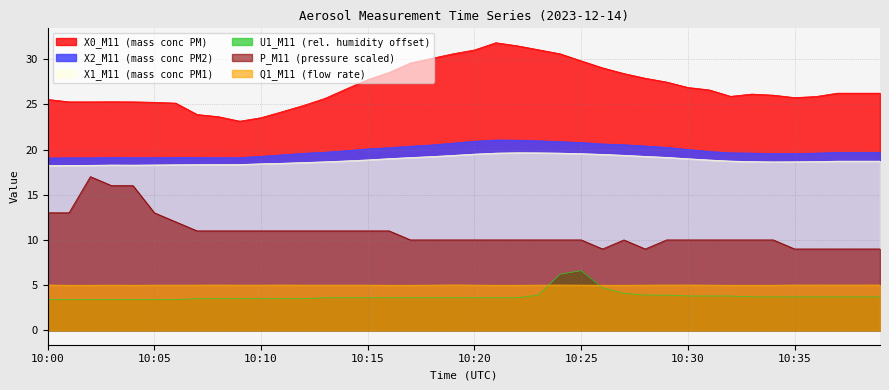

List the labels in order of X1_M11 value, smallest first.

10:00, 10:01, 10:02, 10:04, 10:03, 10:05, 10:06, 10:07, 10:08, 10:09, 10:10, 10:11, 10:12, 10:34, 10:13, 10:35, 10:33, 10:36, 10:37, 10:38, 10:39, 10:32, 10:14, 10:31, 10:15, 10:30, 10:16, 10:17, 10:29, 10:18, 10:28, 10:19, 10:27, 10:26, 10:20, 10:25, 10:21, 10:24, 10:23, 10:22